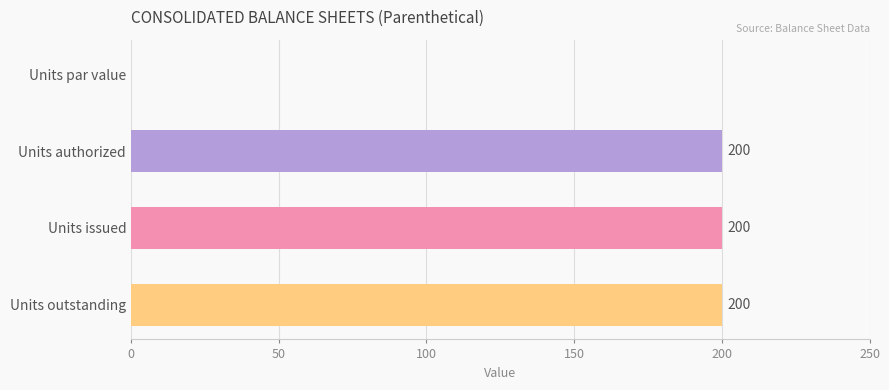

Reading bottom to top, extract all data points from this chart.

Units outstanding=200	Units issued=200	Units authorized=200	Units par value=0